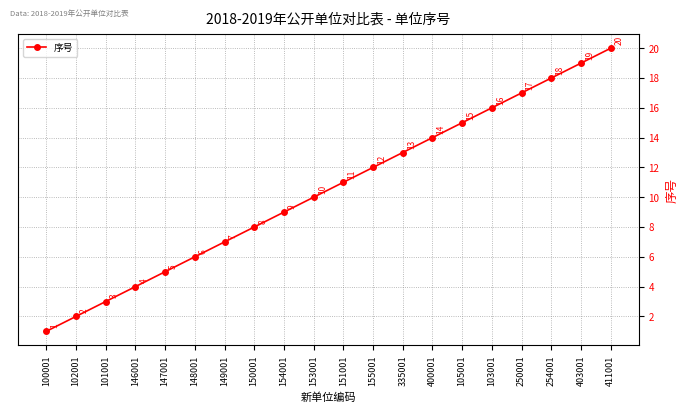

Which has a higher value, 335001 or 411001?

411001